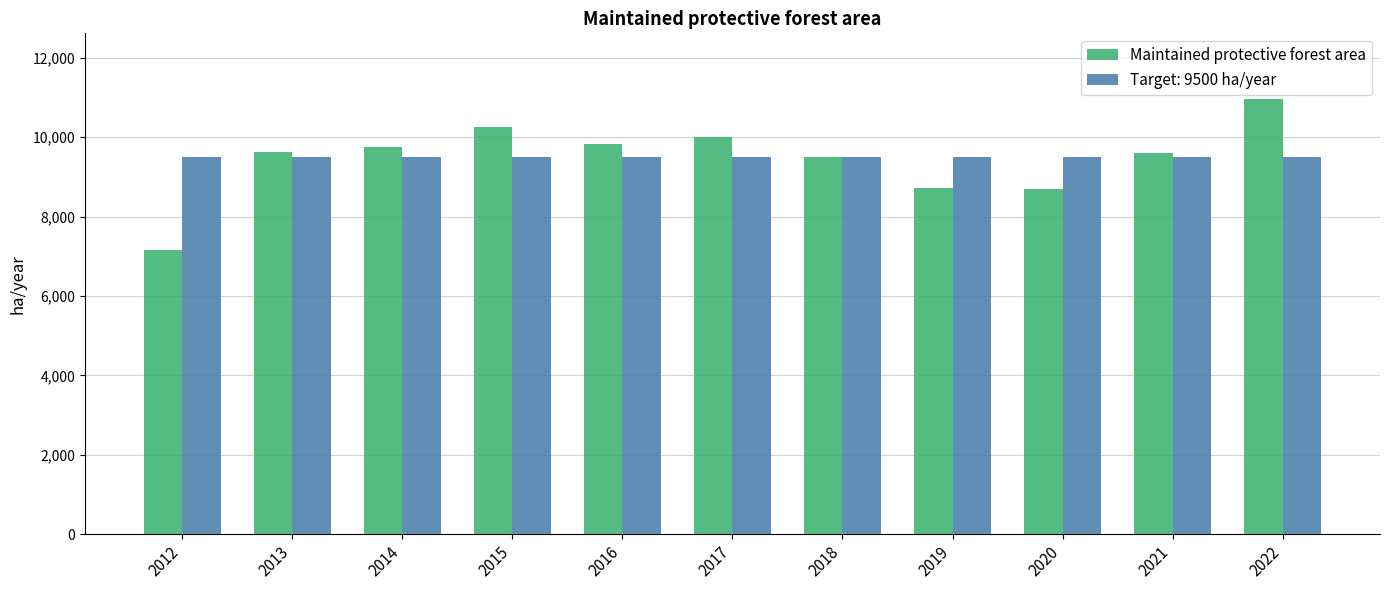

Which series changed the most between 2012 and 2017?

Maintained protective forest area